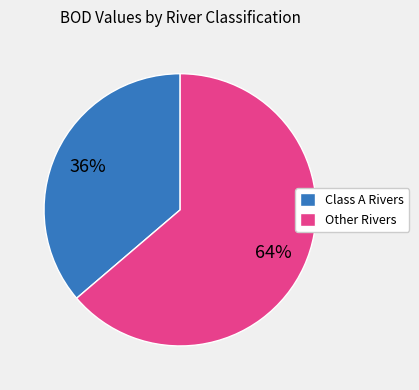

How many segments does this pie chart have?

2